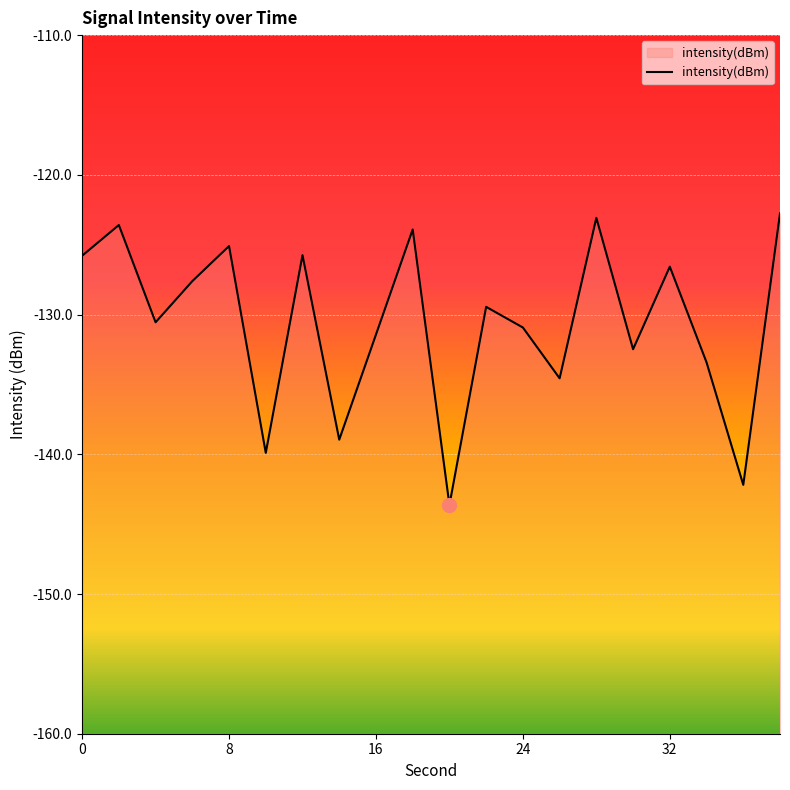

Where is the first local minimum?

4